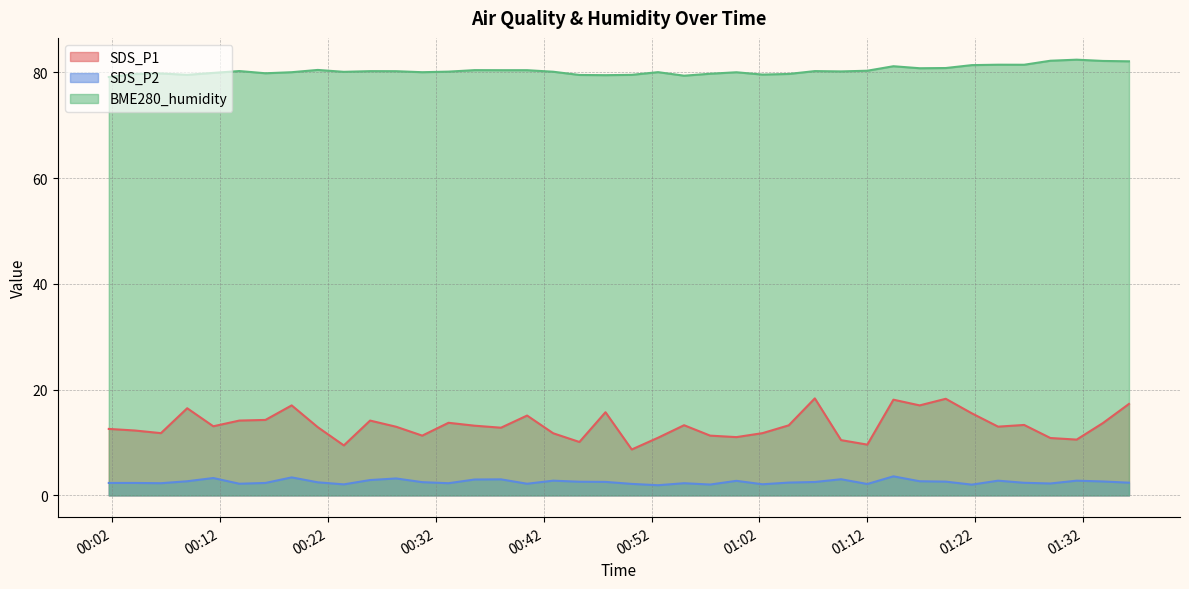

Rank the series by their maximum value, from lowest to highest.

SDS_P2, SDS_P1, BME280_humidity